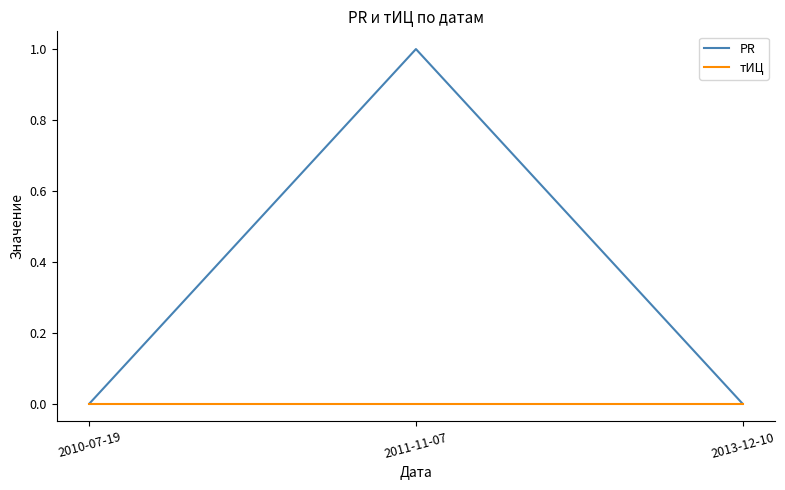

Which category has the highest value across all series?

2011-11-07